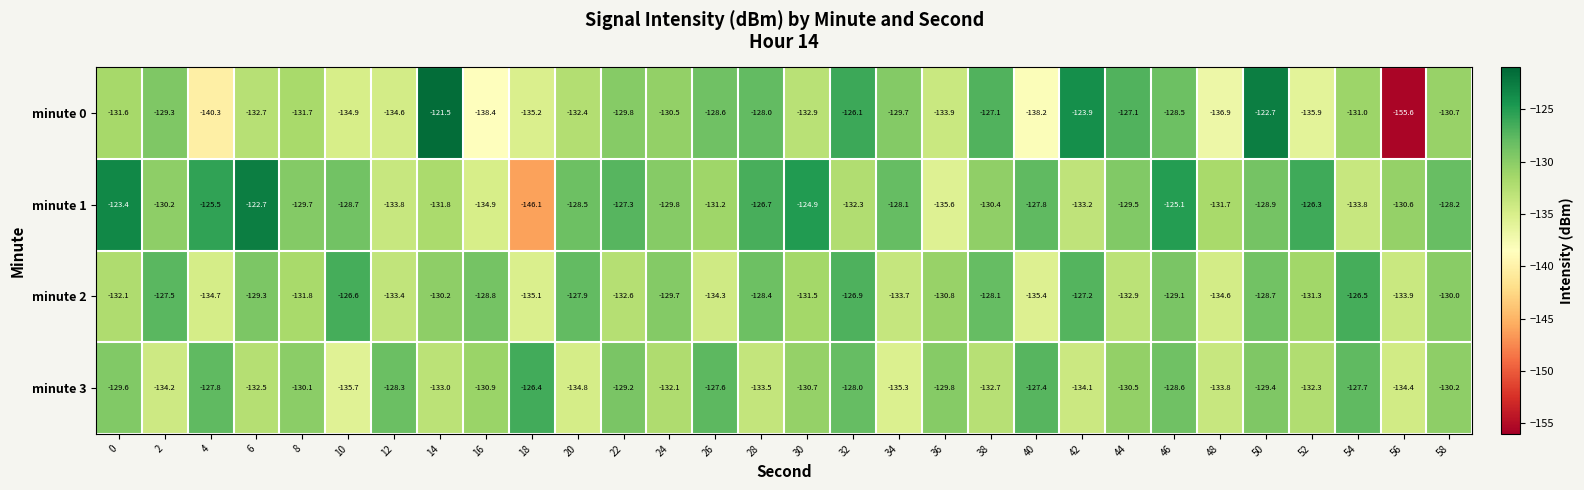

How many series are shown in this chart?

4